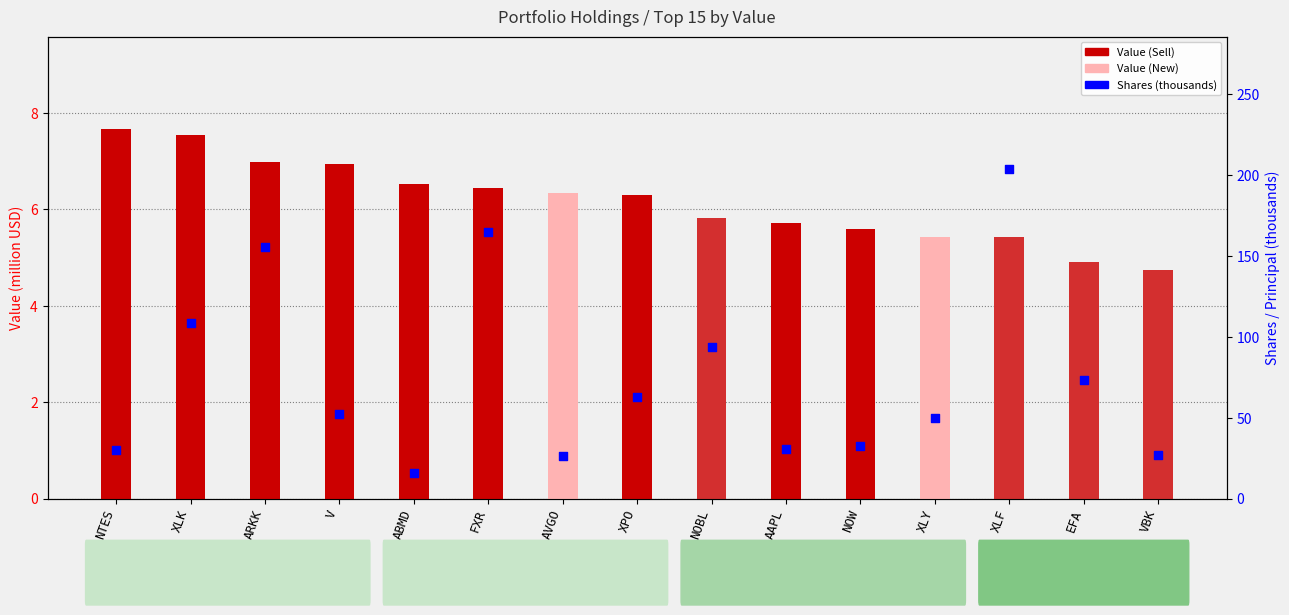

Which series has the largest total across all categories?

Shares (thousands)